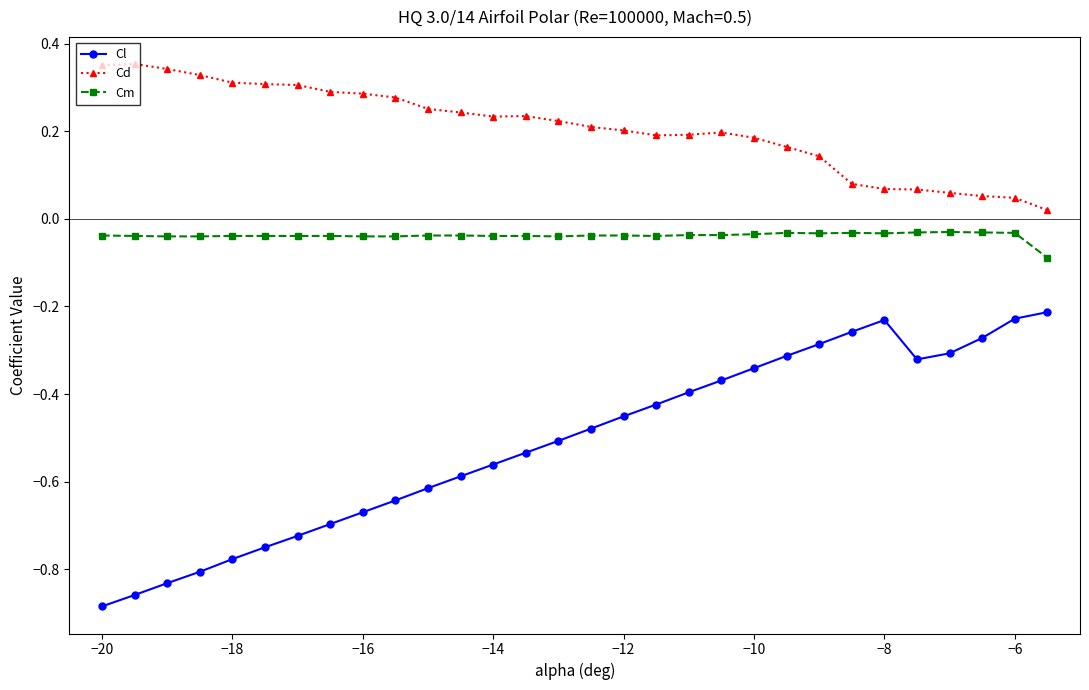

True or false: Cl and Cm cross at least once.

False